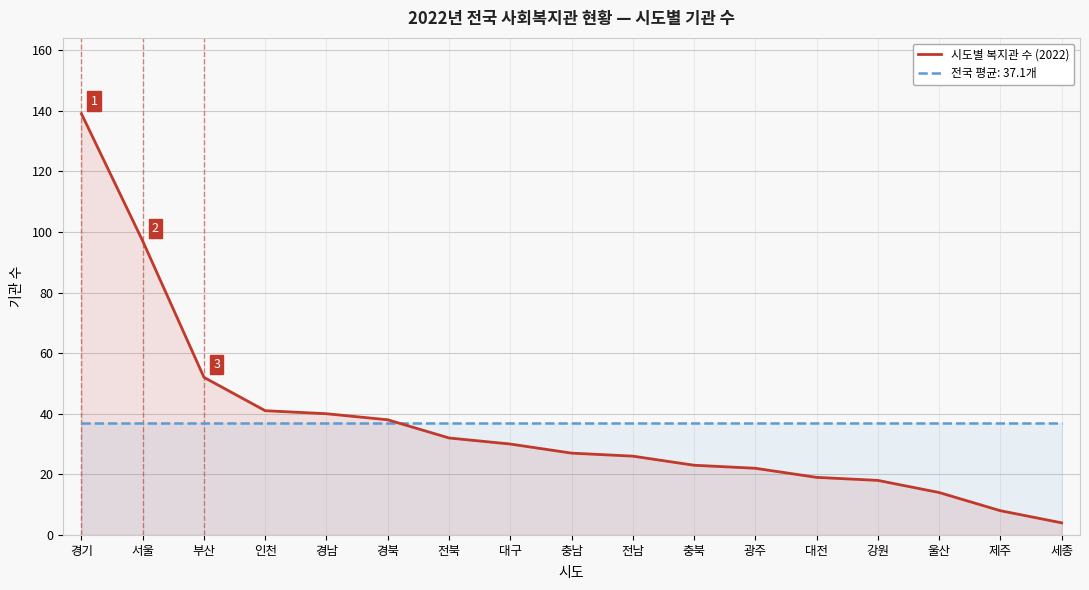

Rank the categories by value from highest to lowest.

경기, 서울, 부산, 인천, 경남, 경북, 전북, 대구, 충남, 전남, 충북, 광주, 대전, 강원, 울산, 제주, 세종